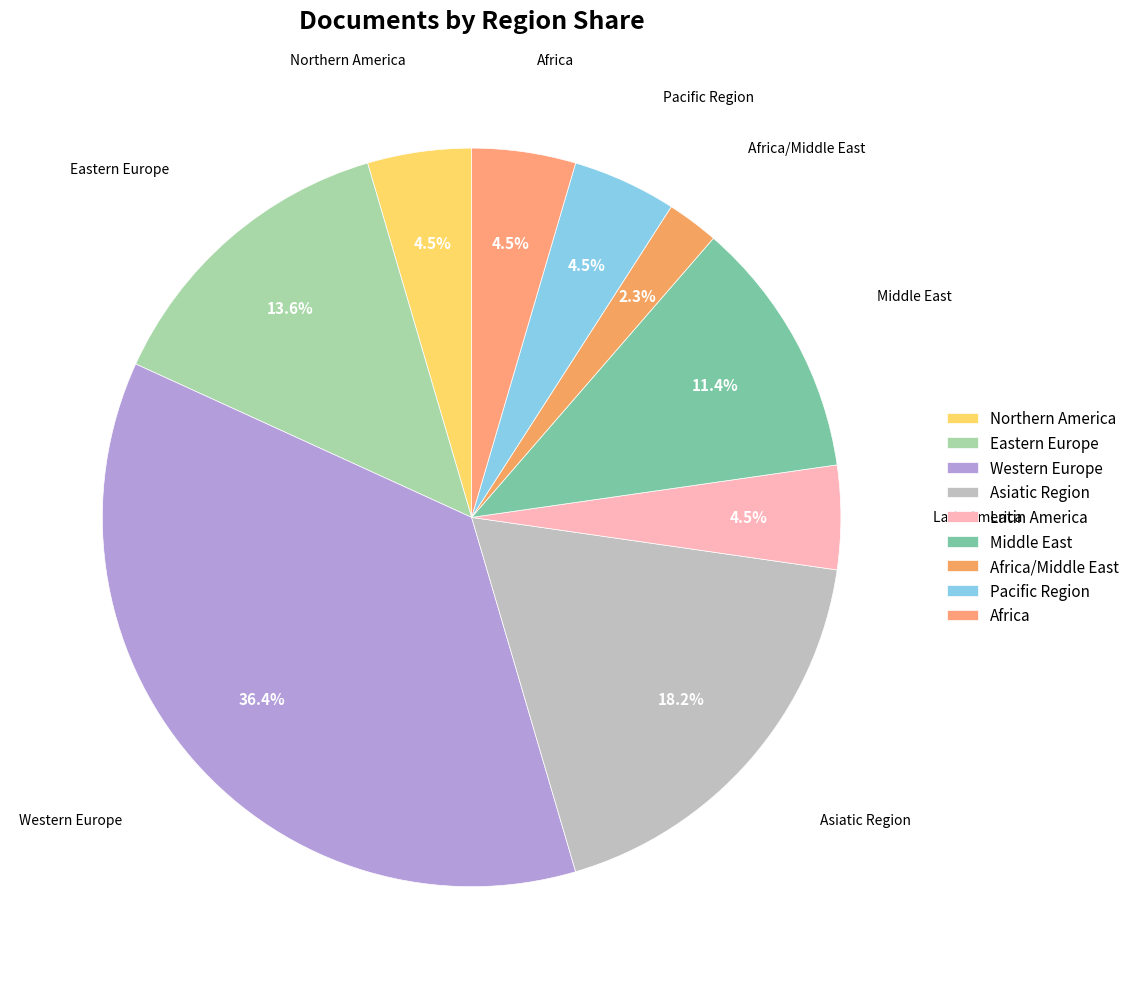

Approximately how many times larger is the value at Pacific Region compared to Africa?

1.0